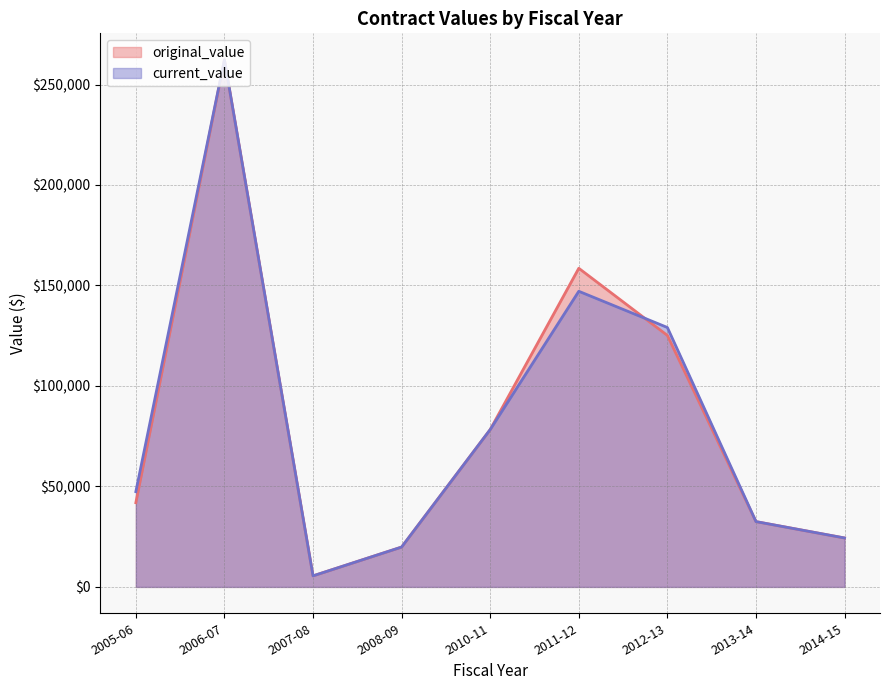

At which label is current_value closest to 133922?

2012-13